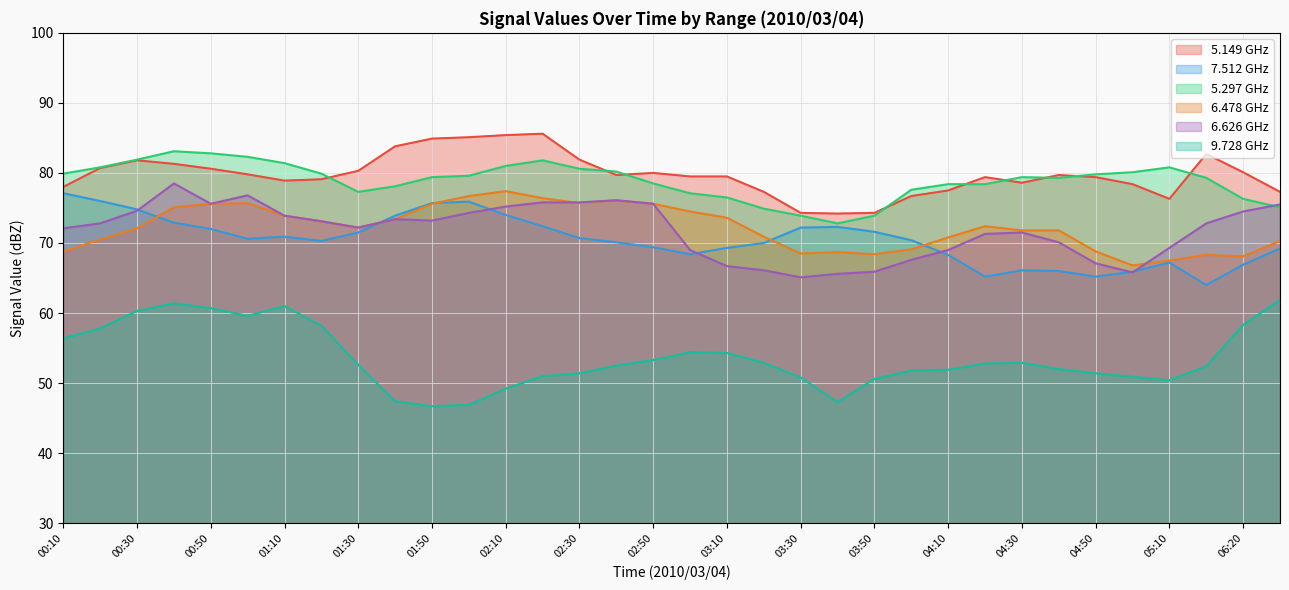

Which series has the largest range (max minus min)?

9.728 GHz